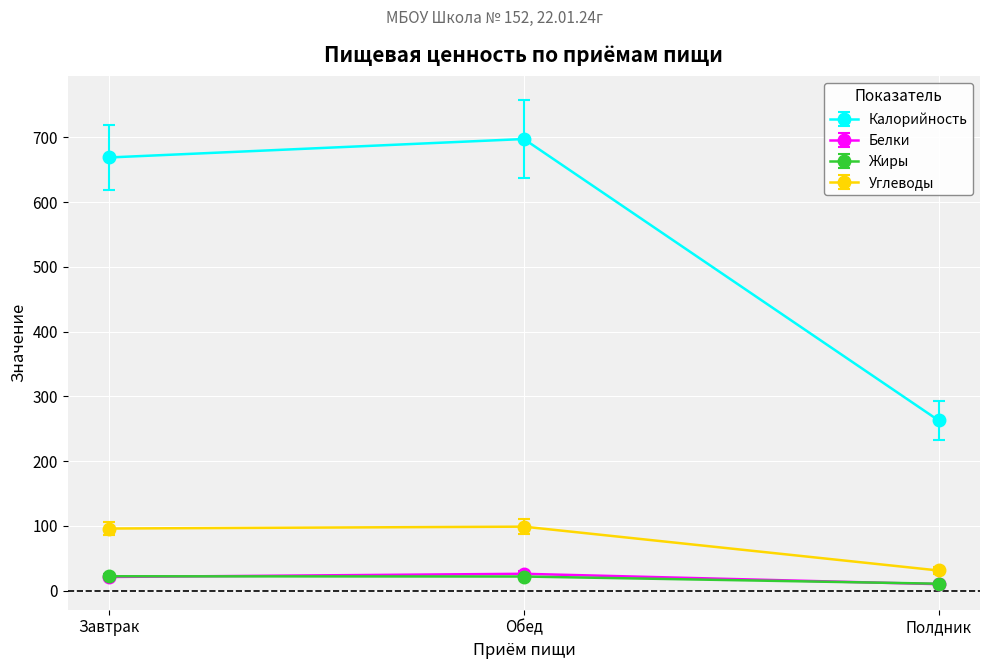

What is the average value of the Белки series?

19.1